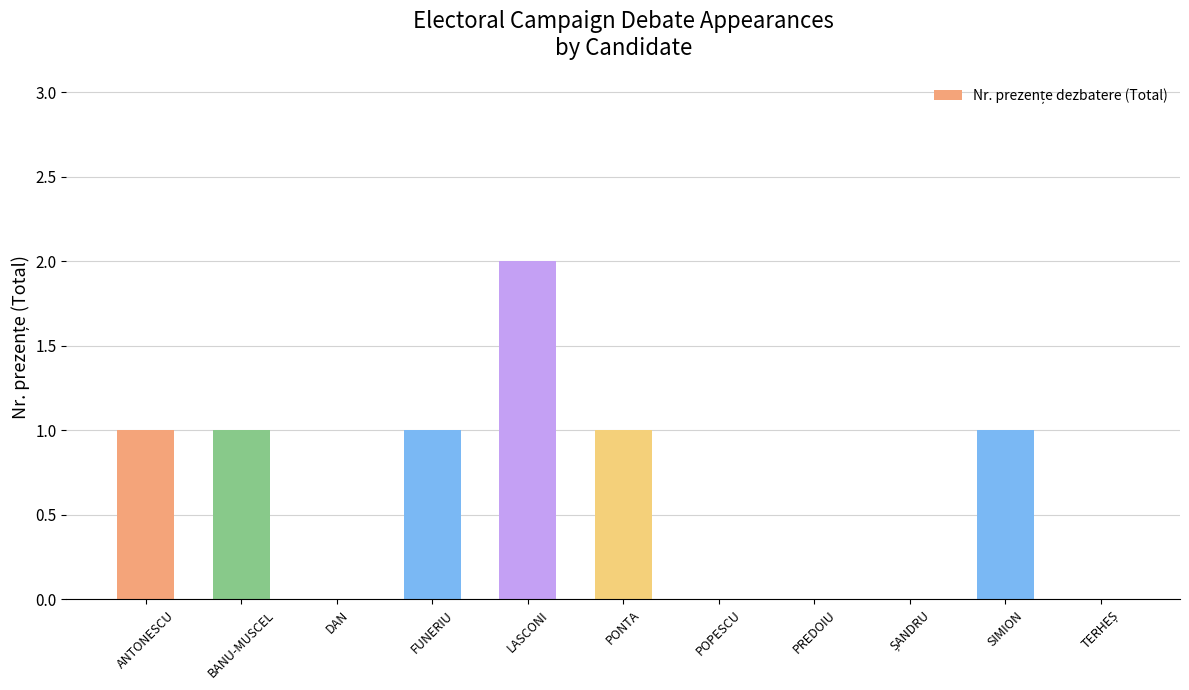

Are the bars horizontal?

No